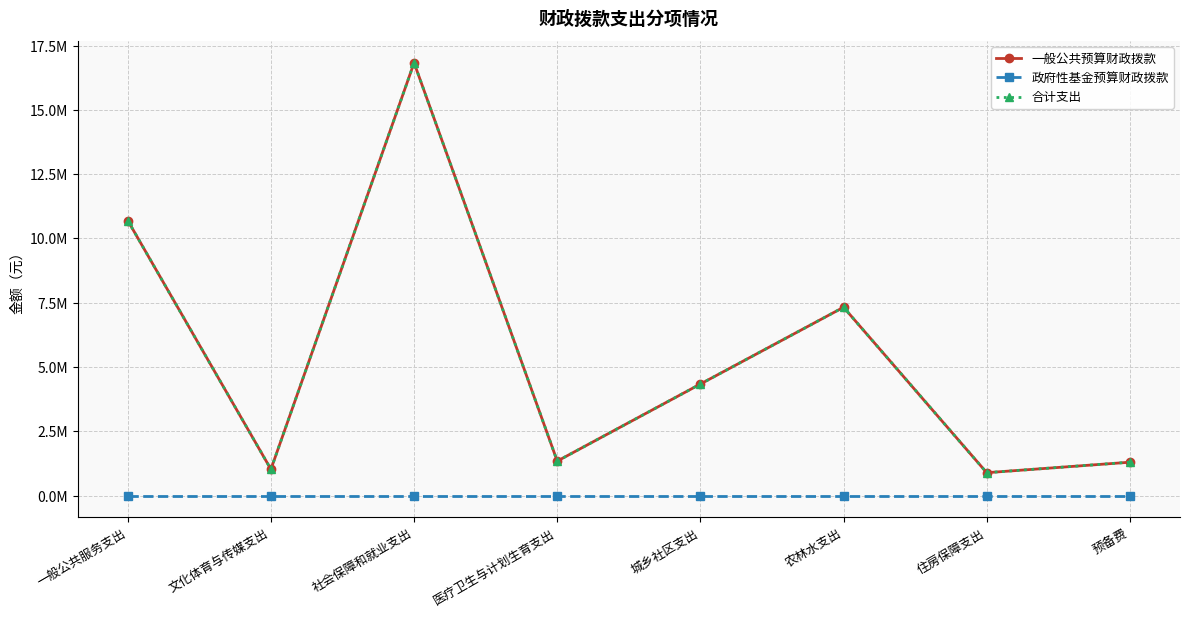

What position from the left is 一般公共服务支出?

1